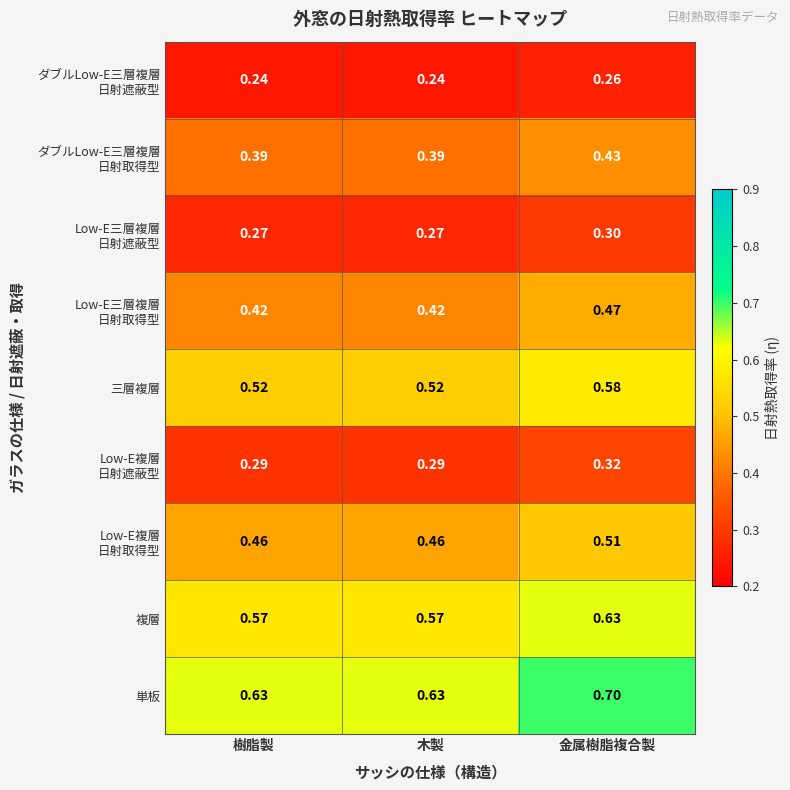

Between 木製 and 金属樹脂複合製, which series saw the biggest shift?

単板